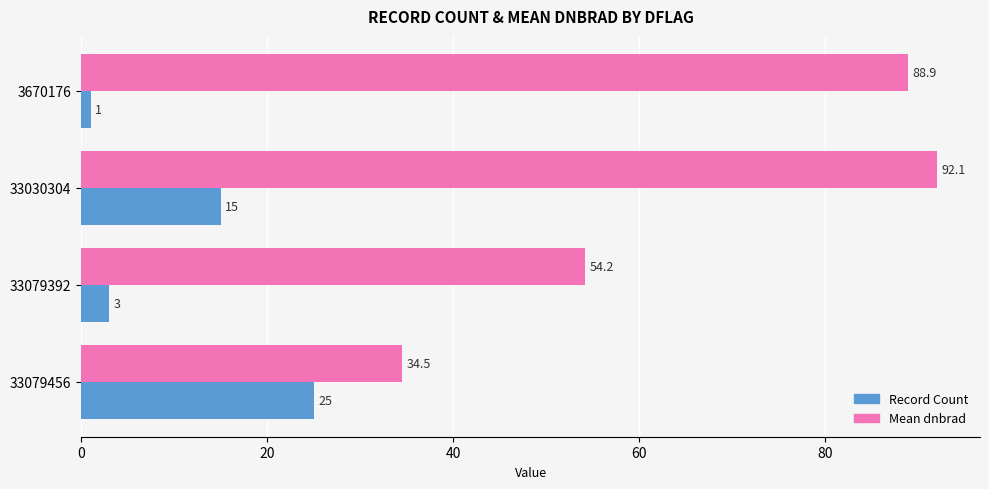

What is the smallest value displayed?

1.0